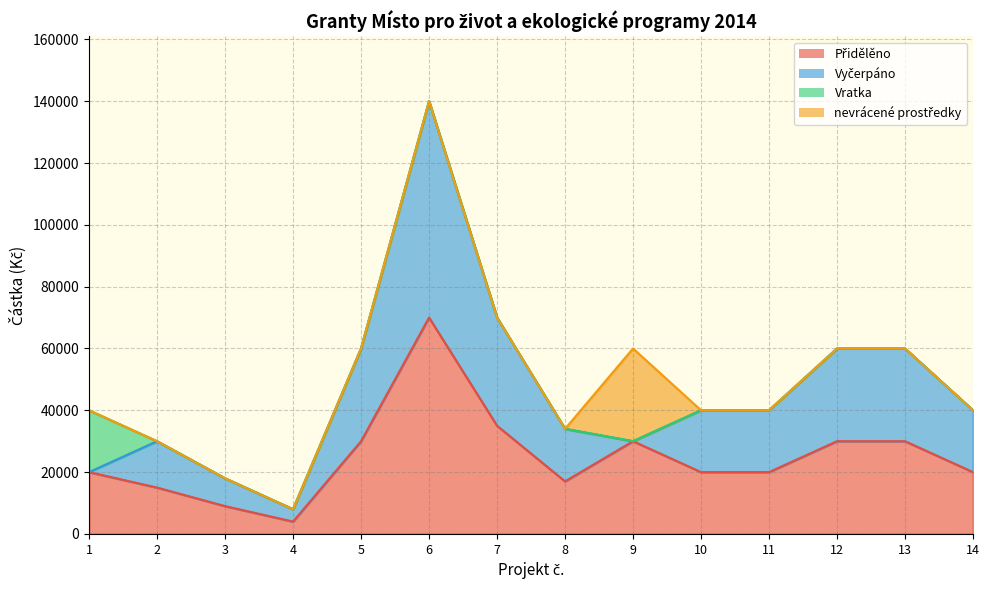

Which series has the largest range (max minus min)?

Vyčerpáno